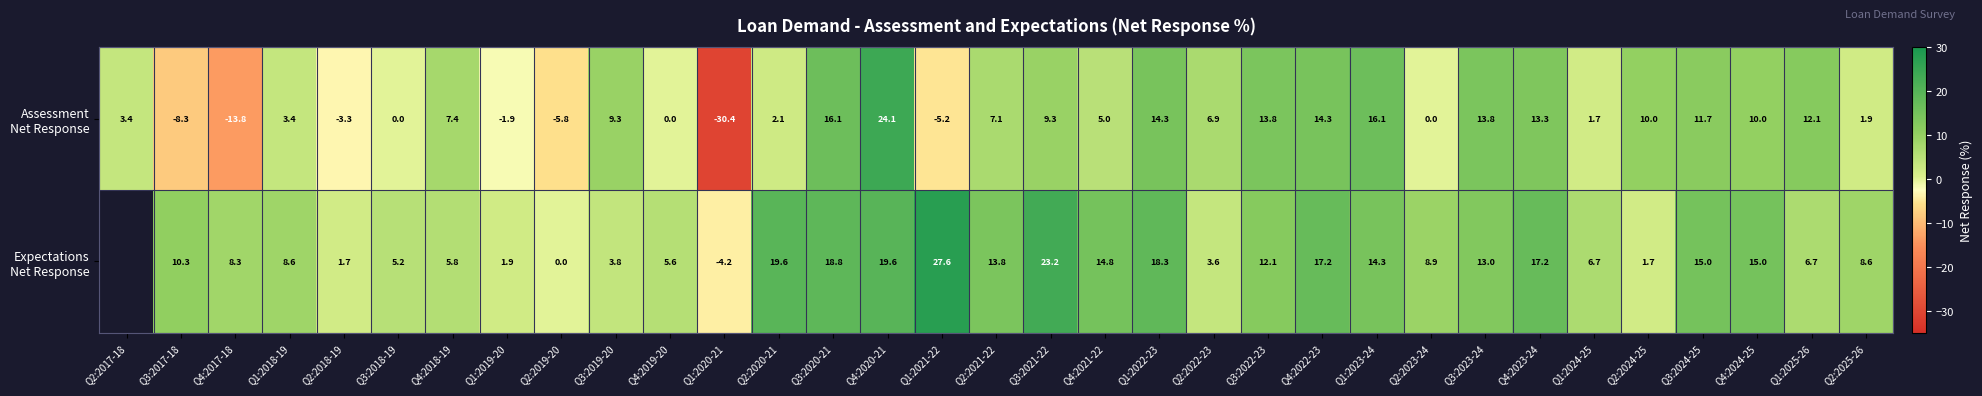

At which label does Expectations Net Response first exceed 8?

Q3:2017-18